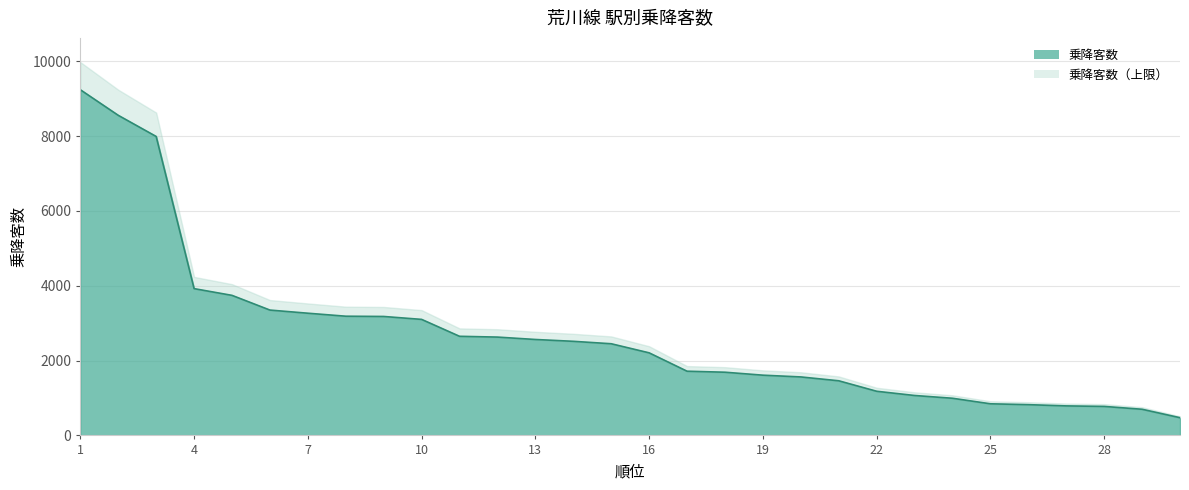

How many data points are less than 2450?

15